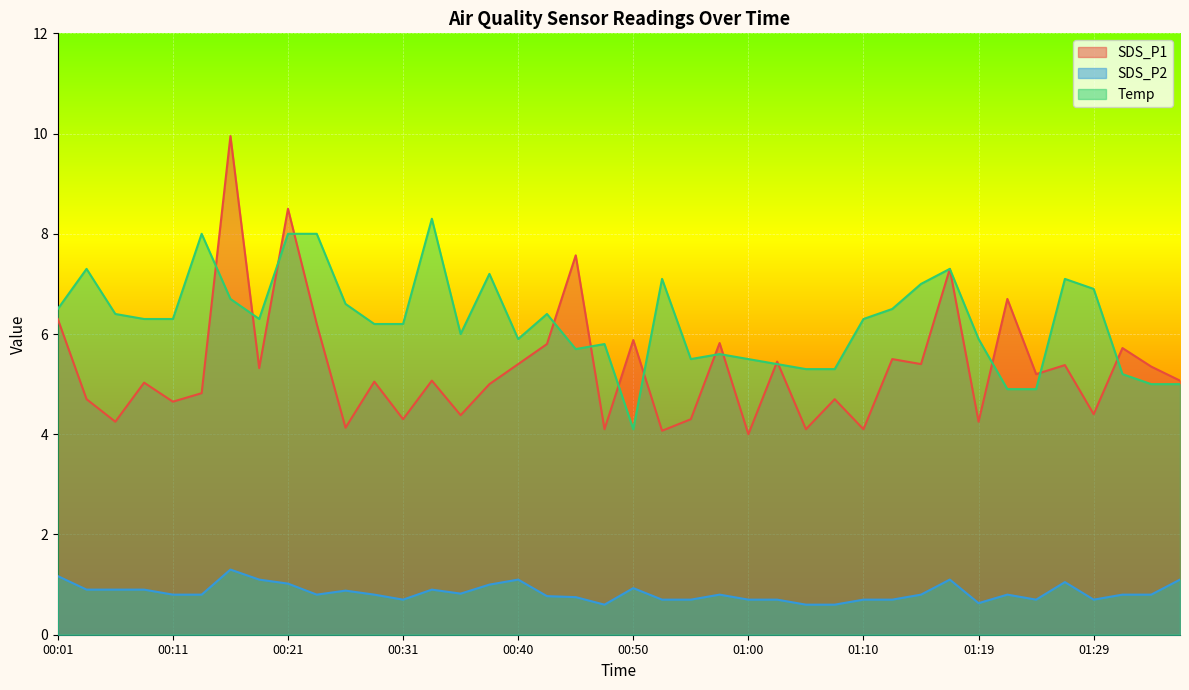

In SDS_P2, how many points are lower than both neighbors (excluding endpoints)?

7